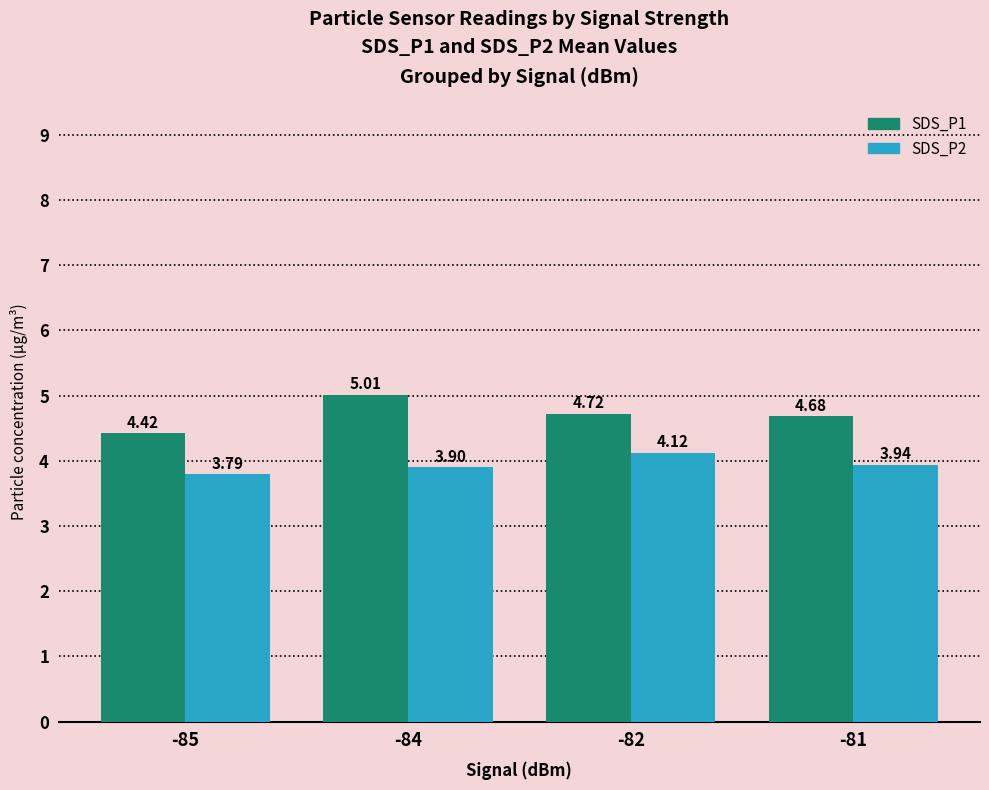

What is the total value across all series at -82?

8.8